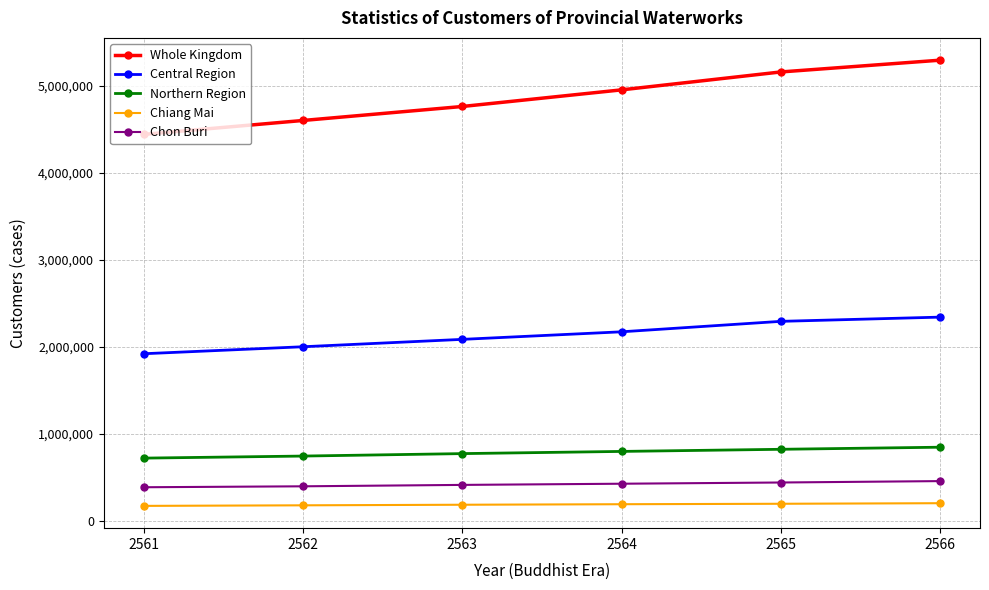

At how many categories does at least one series exceed 1398157?

6